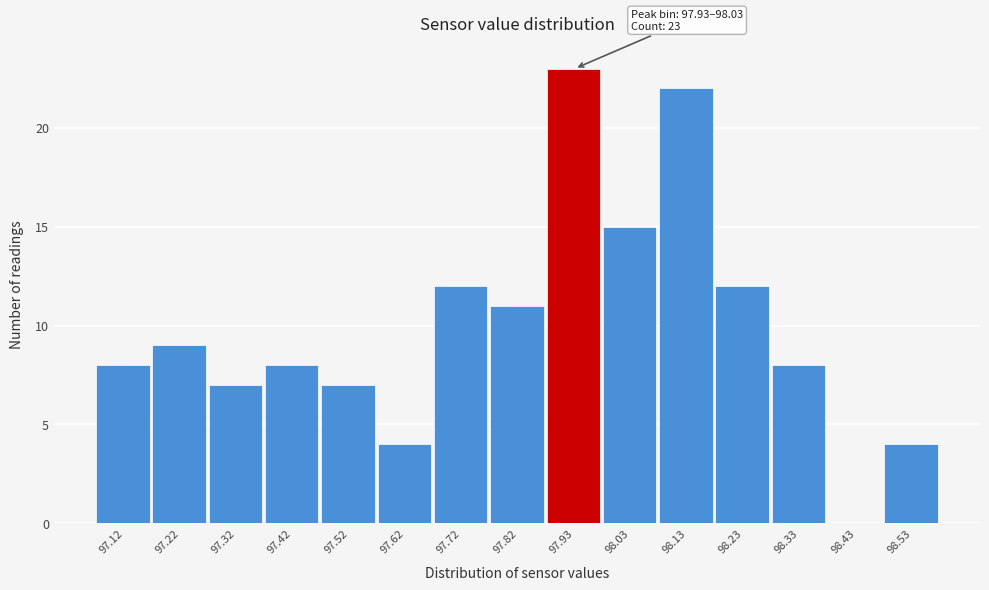

Reading left to right, extract all data points from this chart.

97.12=8	97.22=9	97.32=7	97.42=8	97.52=7	97.62=4	97.72=12	97.82=11	97.93=23	98.03=15	98.13=22	98.23=12	98.33=8	98.43=0	98.53=4